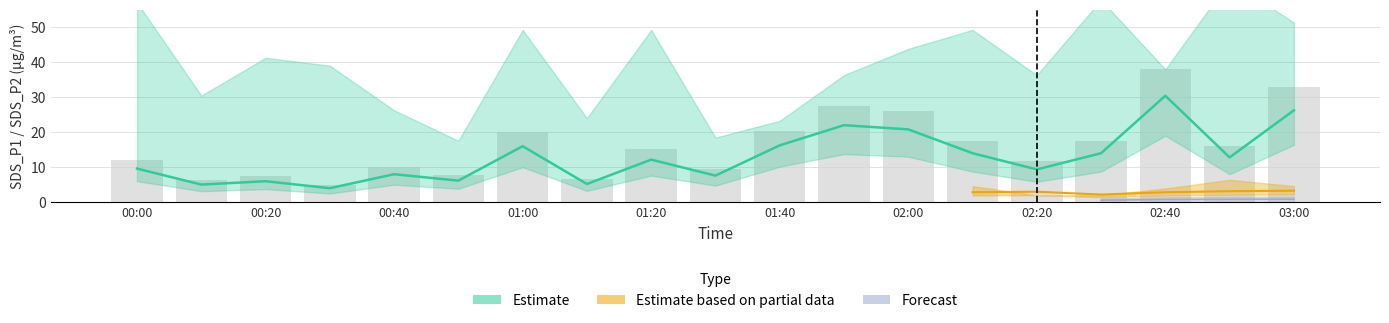

The chart shows a value of 1.8 at 02:20. True or false?

False